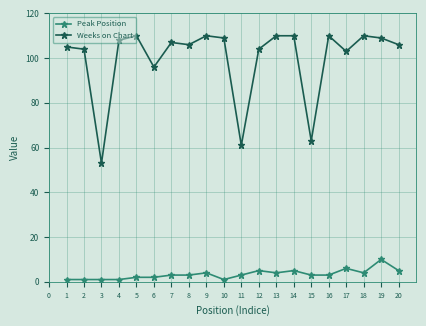

What is the value of the Peak Position point at the 9th from the left?

4